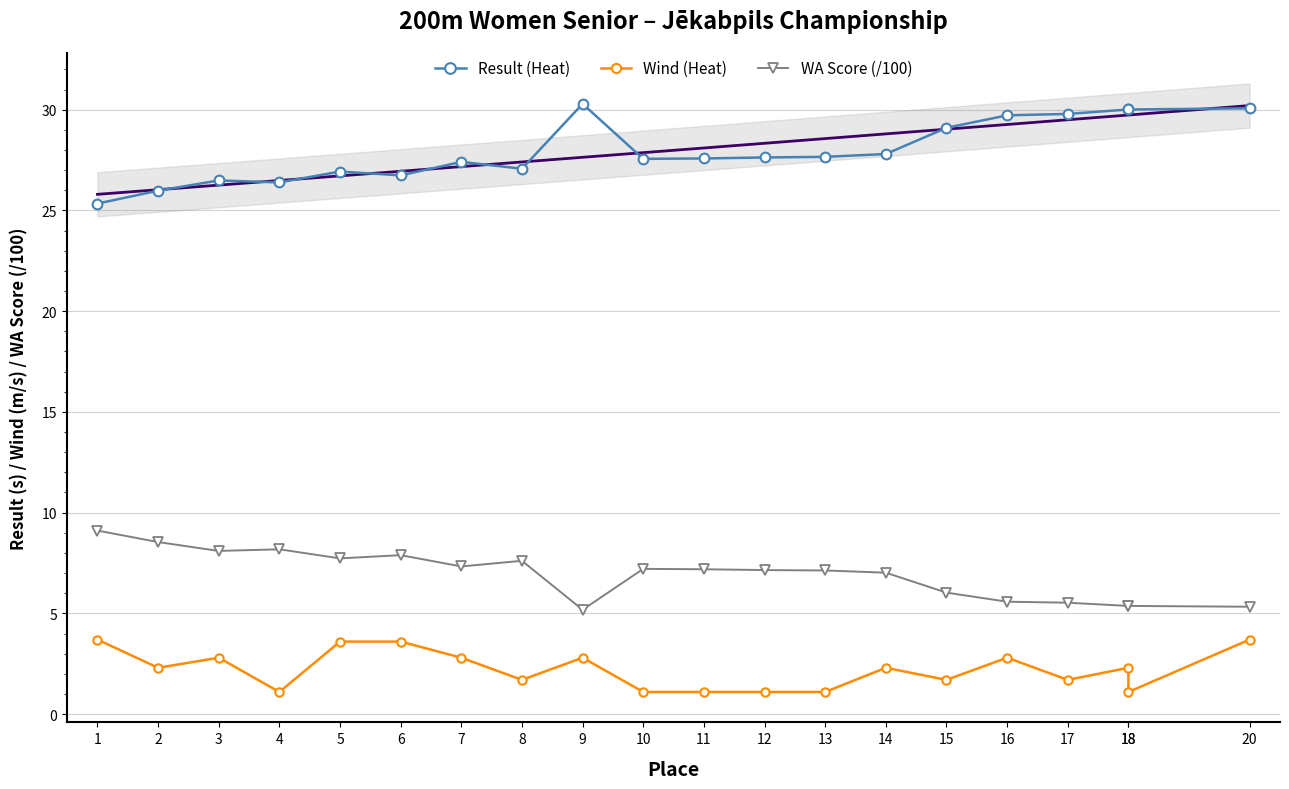

Count the number of categories in the chart.

20